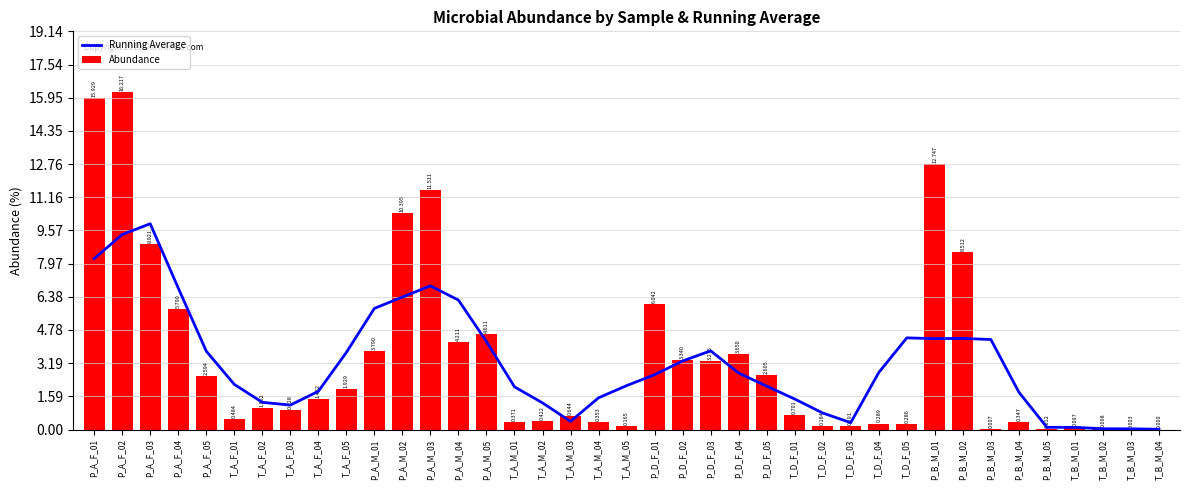

What is the sum of the Abundance values at T_D_F_03 and T_A_M_02?

0.6